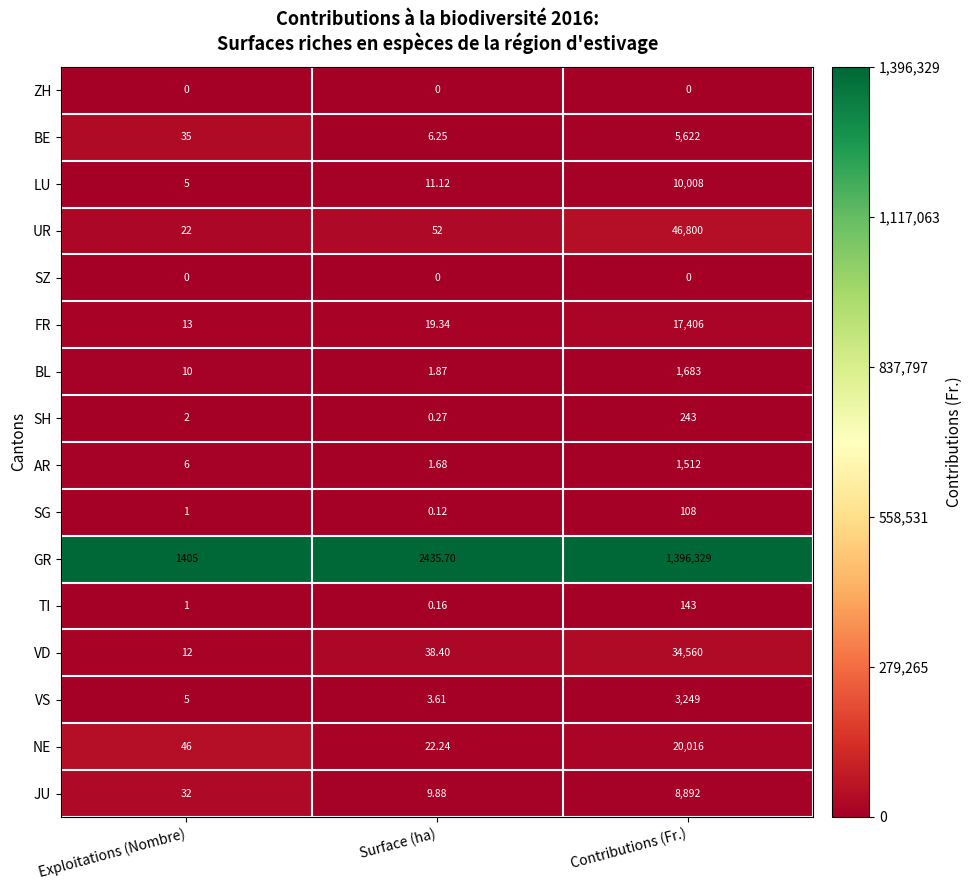

Rank the categories by BE value from highest to lowest.

Contributions (Fr.), Exploitations (Nombre), Surface (ha)